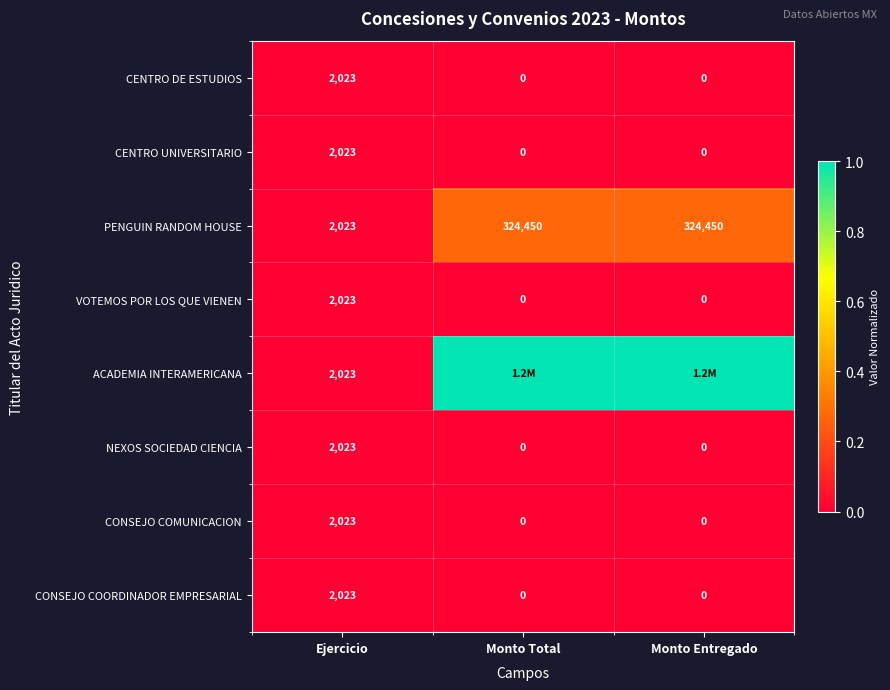

Count the CONSEJO COMUNICACION values in the range 0 to 2023.

3